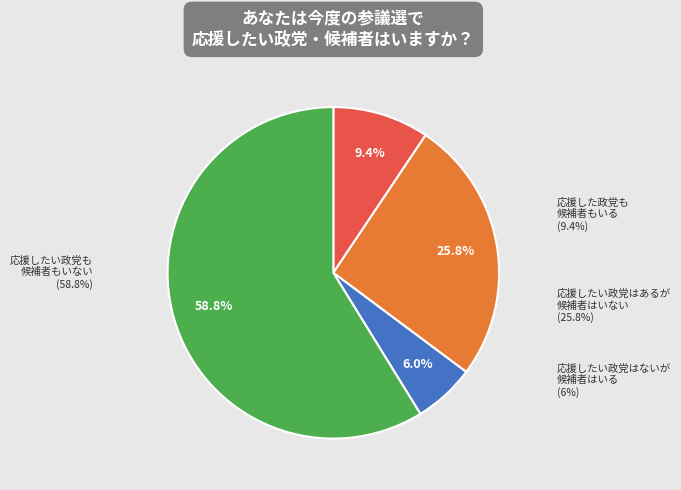

To the nearest percent, what portion does Analyst 2 represent?

6%